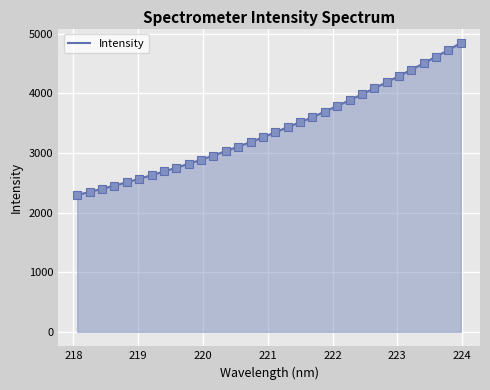

What is the greatest value displayed?

4843.5